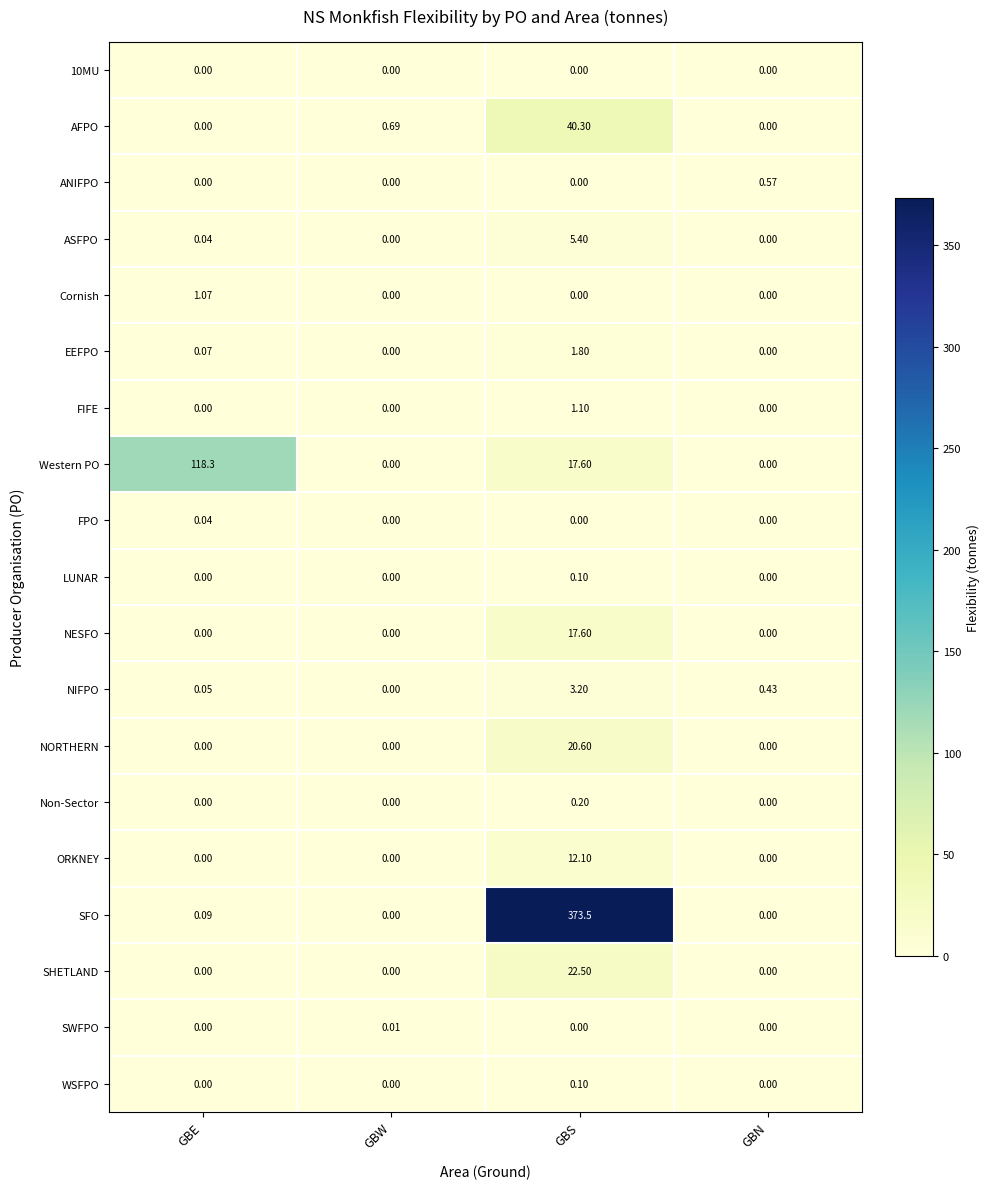

Which category has the highest value in the AFPO series?

GBS